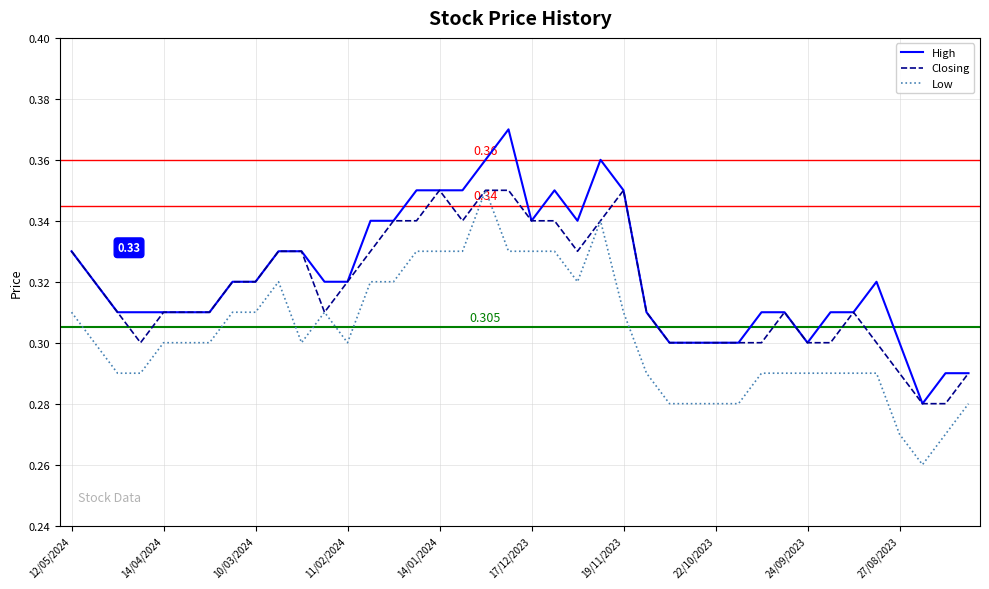

True or false: Low and High cross at least once.

False